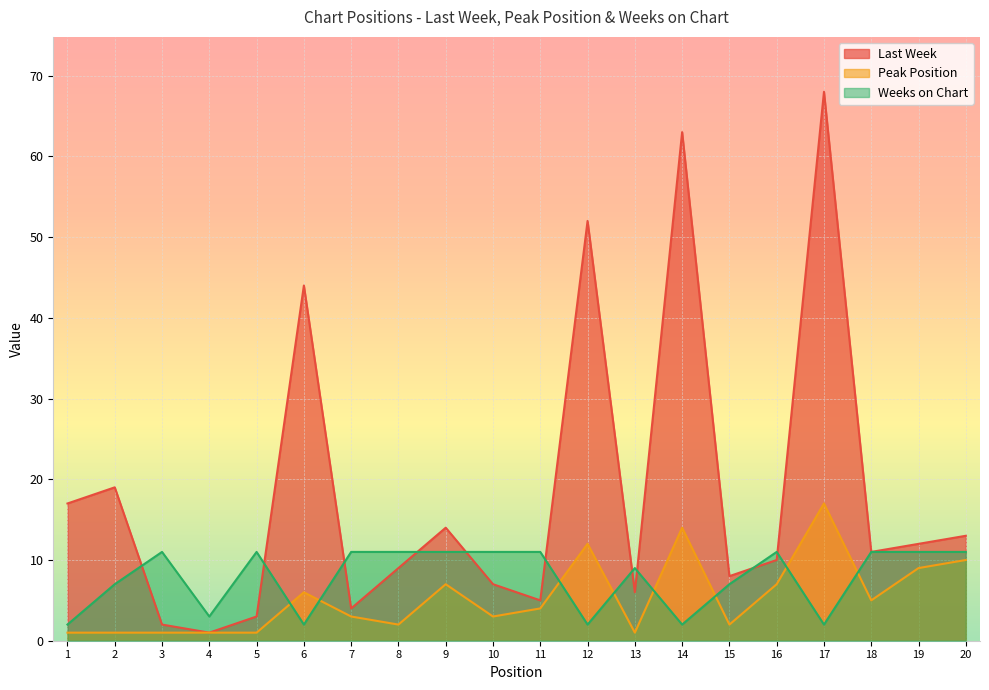

Reading right to left, what are all the values shown in this chart?

Last Week: 20=13	19=12	18=11	17=68	16=10	15=8	14=63	13=6	12=52	11=5	10=7	9=14	8=9	7=4	6=44	5=3	4=1	3=2	2=19	1=17
Peak Position: 20=10	19=9	18=5	17=17	16=7	15=2	14=14	13=1	12=12	11=4	10=3	9=7	8=2	7=3	6=6	5=1	4=1	3=1	2=1	1=1
Weeks on Chart: 20=11	19=11	18=11	17=2	16=11	15=7	14=2	13=9	12=2	11=11	10=11	9=11	8=11	7=11	6=2	5=11	4=3	3=11	2=7	1=2